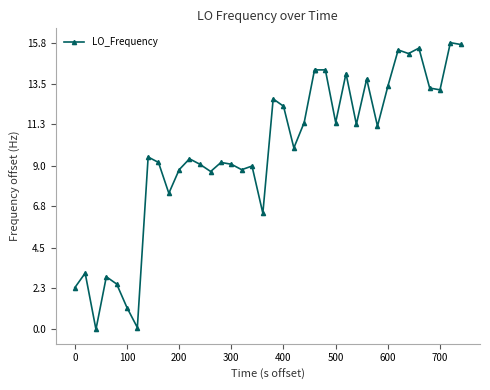

What is the value of the 24th point from the left?

14.3